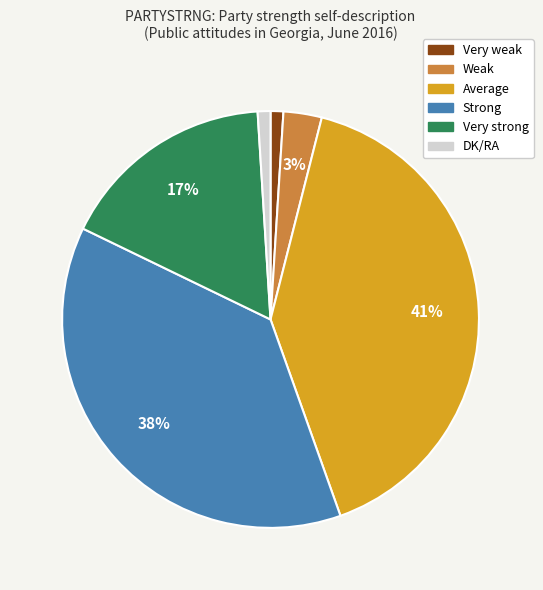

Is Strong the majority of the pie?

No